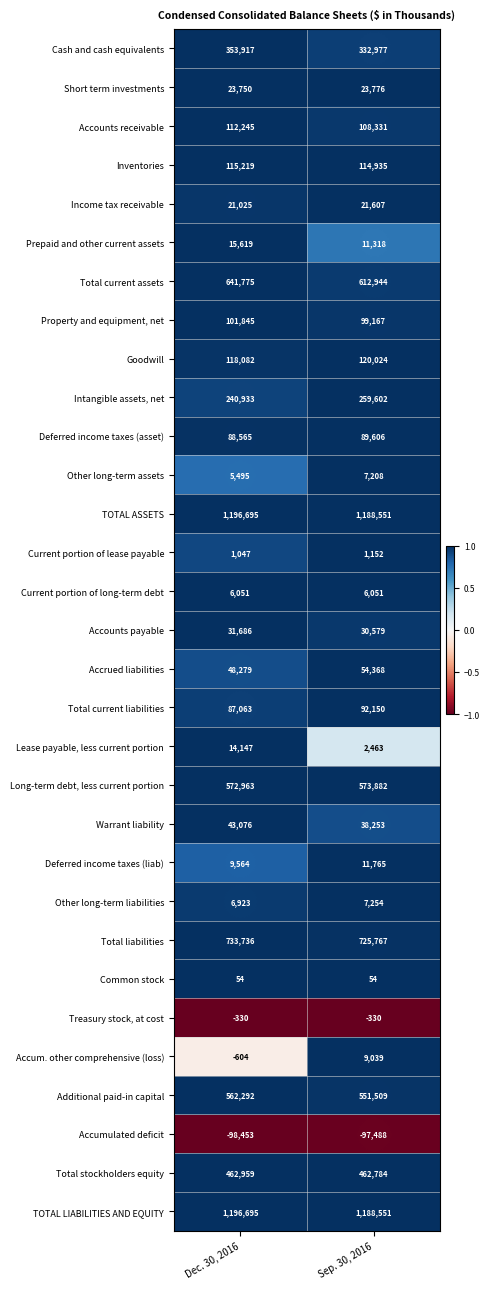

Where is Deferred income taxes (liab) nearest to the value 10664?

Dec. 30, 2016